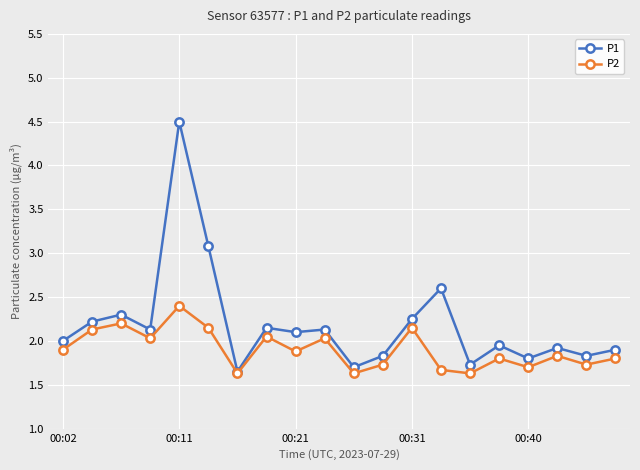

Which series has the widest spread of values?

P1